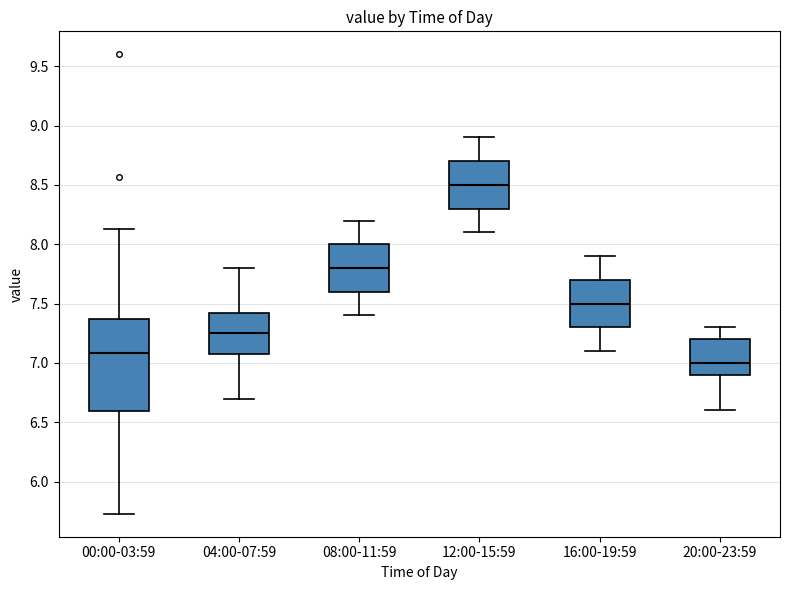

Reading left to right, transcribe this box plot: for each box, give where its median line is, the range the box spans, and where its two whiskers end, as read against the y-axis. The values are not printed on the chart, so give them approximately, as read against the axis.

00:00-03:59: median 7.10, box 6.60 to 7.35, whiskers 5.75 to 8.15
04:00-07:59: median 7.25, box 7.10 to 7.45, whiskers 6.70 to 7.80
08:00-11:59: median 7.80, box 7.60 to 8.00, whiskers 7.40 to 8.20
12:00-15:59: median 8.50, box 8.30 to 8.70, whiskers 8.10 to 8.90
16:00-19:59: median 7.50, box 7.30 to 7.70, whiskers 7.10 to 7.90
20:00-23:59: median 7.00, box 6.90 to 7.20, whiskers 6.60 to 7.30